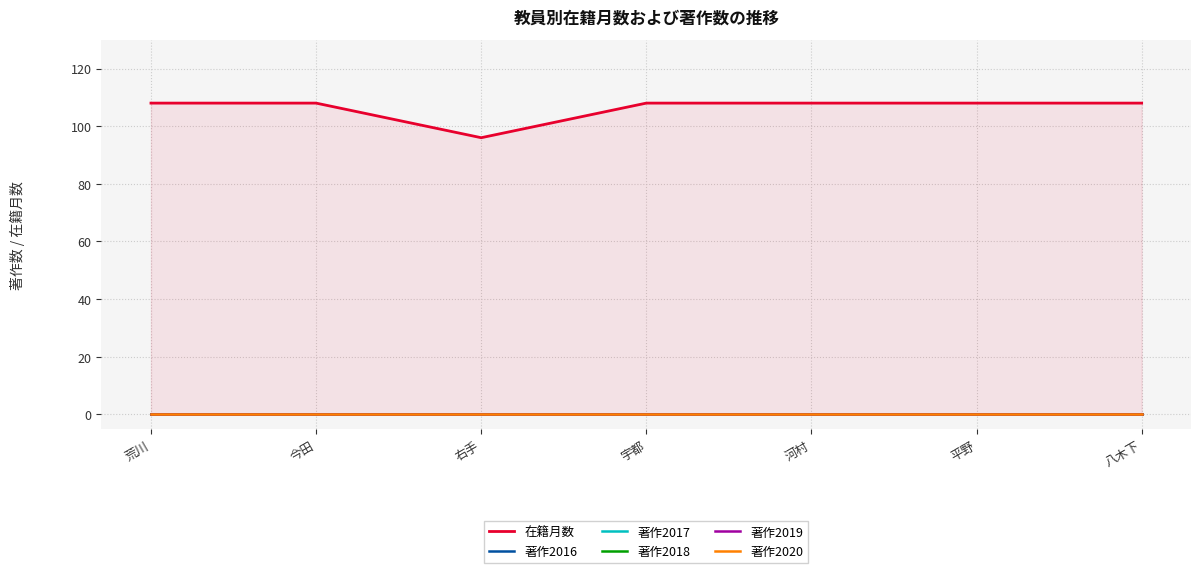

At which label is 著作2020 closest to 0?

荒川